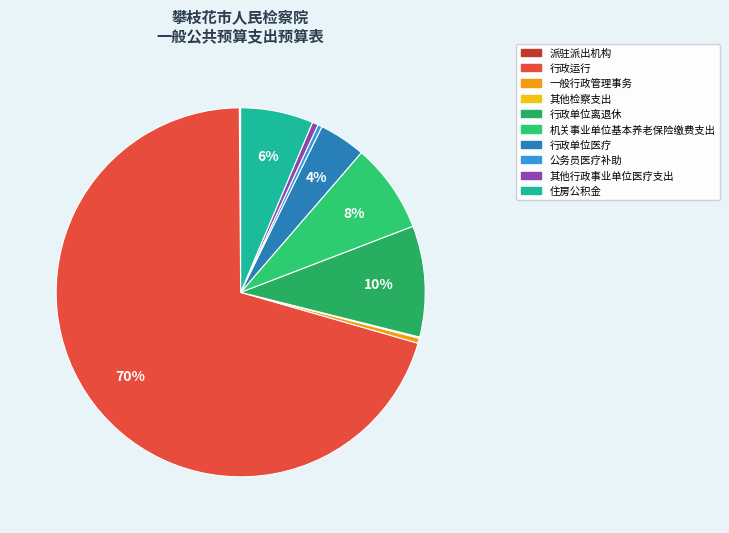

To the nearest percent, what percentage of the pie is 机关事业单位基本养老保险缴费支出?

8%